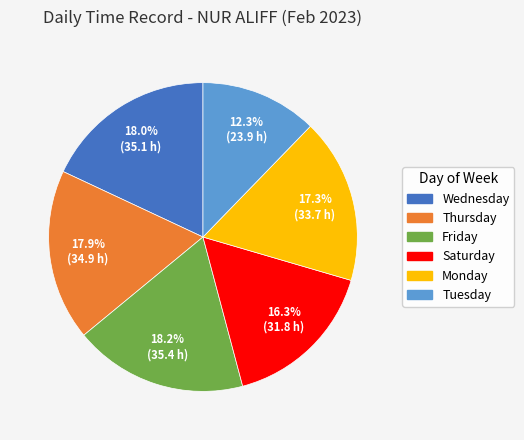

Is there a majority slice in this chart?

No